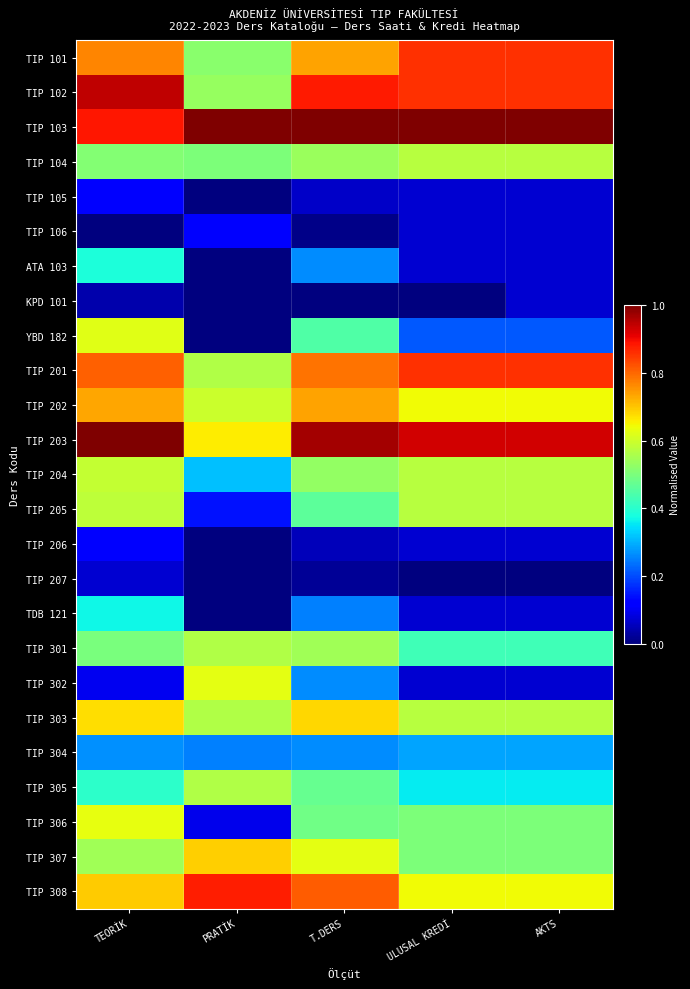

At AKTS, list the series in order from largest to smallest.

TIP 103, TIP 203, TIP 101, TIP 102, TIP 201, TIP 202, TIP 308, TIP 104, TIP 204, TIP 205, TIP 303, TIP 306, TIP 307, TIP 301, TIP 305, TIP 304, YBD 182, TIP 105, TIP 106, ATA 103, KPD 101, TIP 206, TDB 121, TIP 302, TIP 207